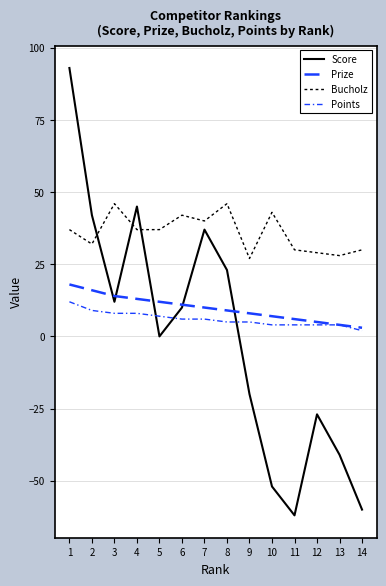

Is this an area chart (filled region under the line)?

No